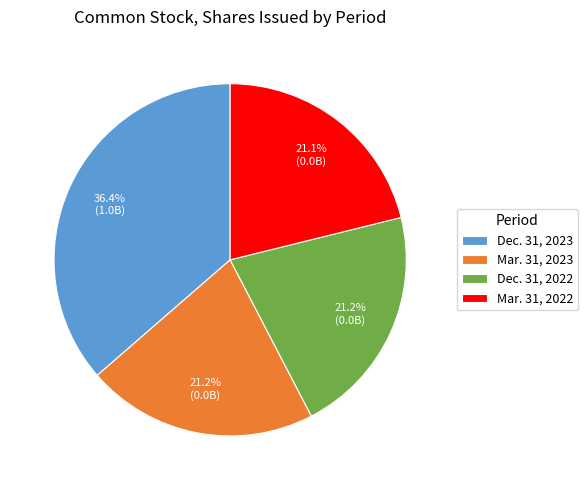

Combined, do Mar. 31, 2022 and Mar. 31, 2023 account for over 50%?

No